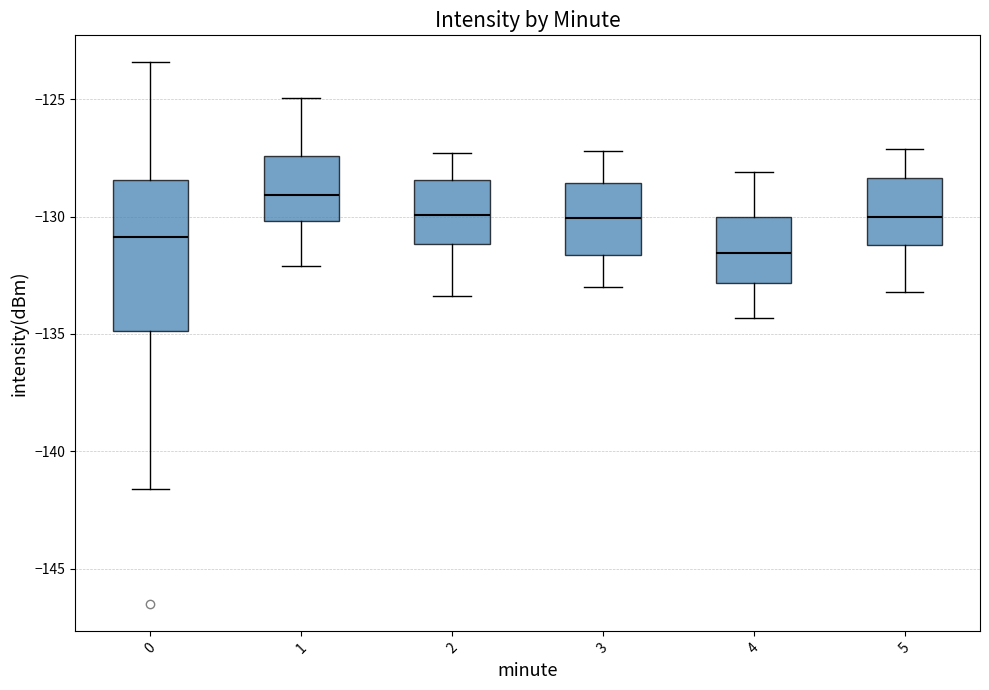

Comparing the boxes themselves (not the whiskers), which one is the tallest?

0